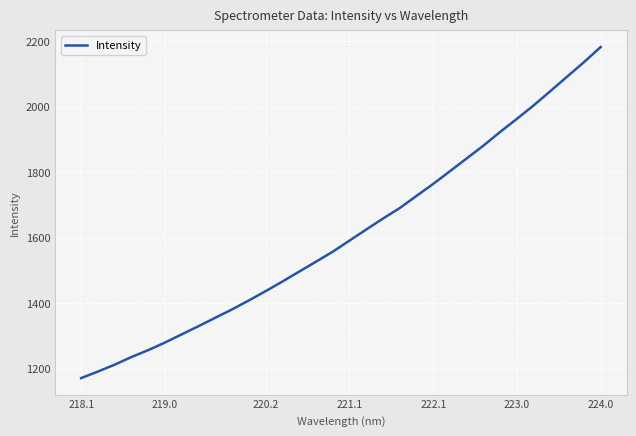

How many categories are shown in the chart?

32